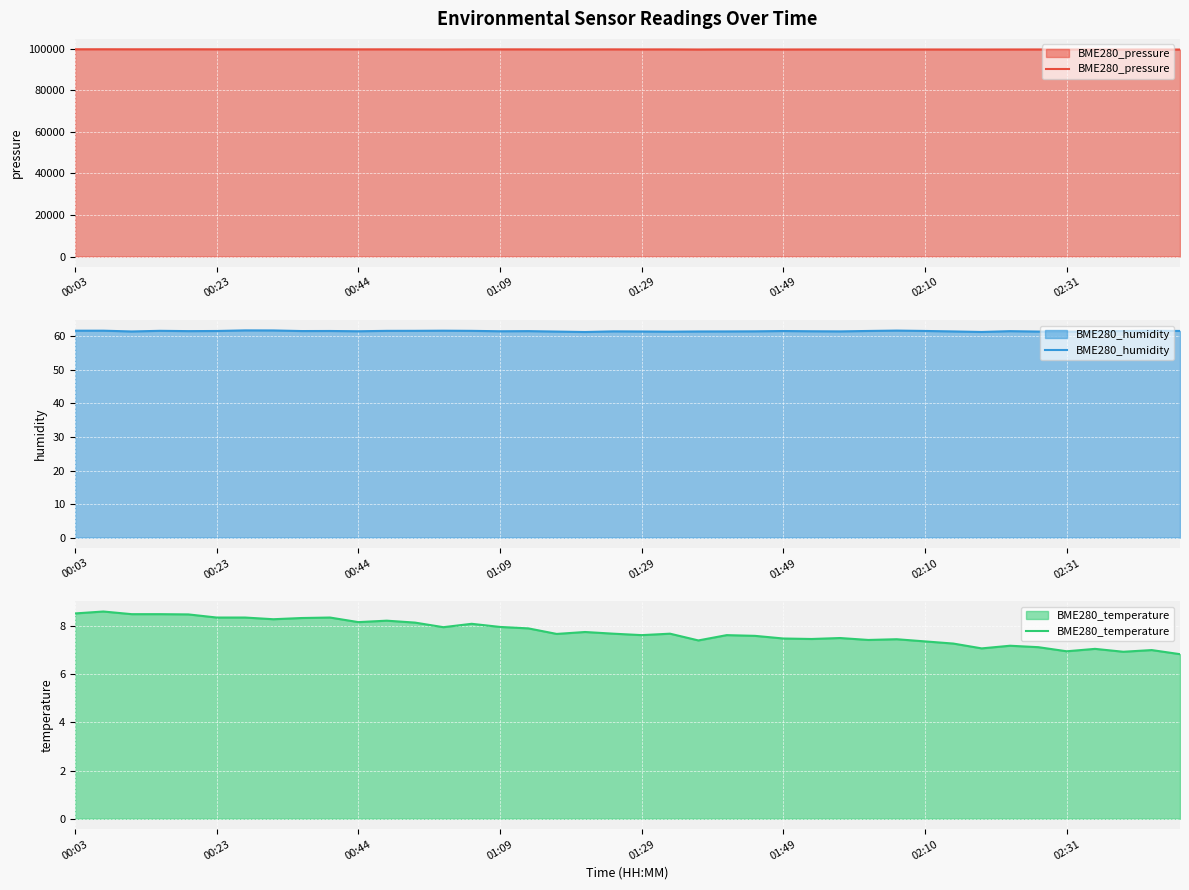

What are all the series names shown in the legend?

BME280_pressure, BME280_humidity, BME280_temperature